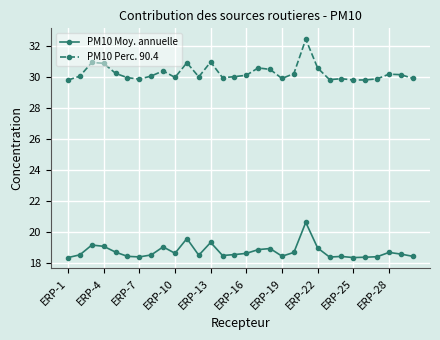

True or false: PM10 Perc. 90.4 has more than 1 interior local peaks.

True